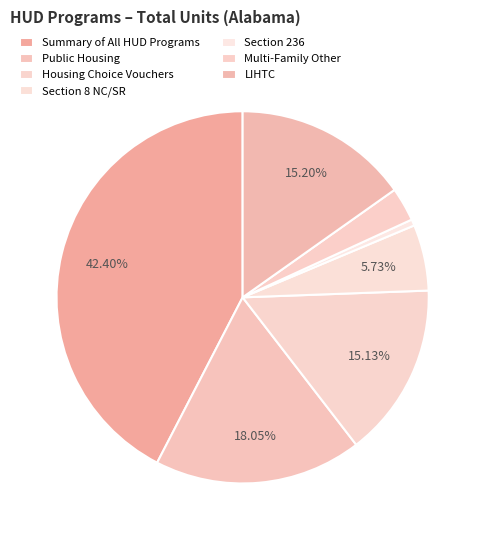

Is LIHTC the majority of the pie?

No